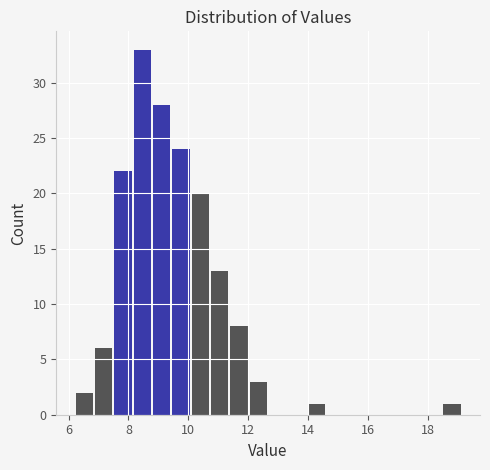

Around what value on the x-axis is the tallest bar? Give the approximate position of its centre, as read against the axis.

8.4